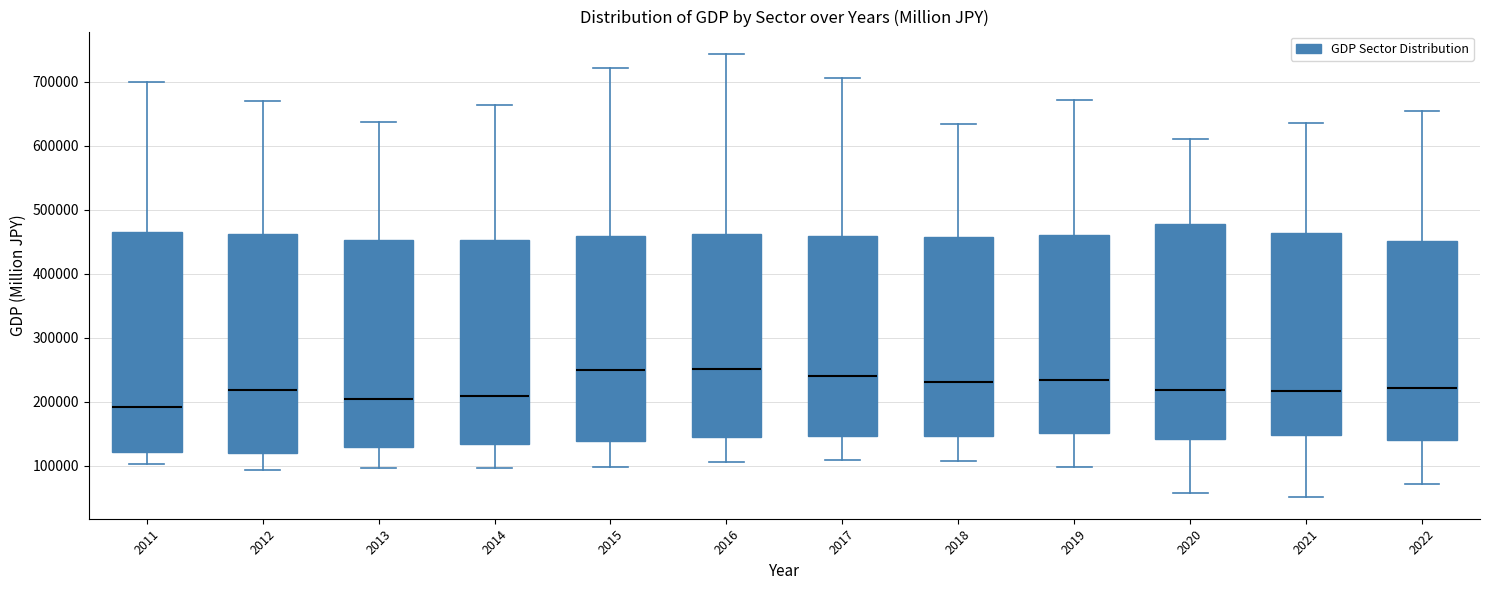

Where is the upper edge of the box at x = 2019 on the y-axis? The values are not printed on the chart, so give them approximately, as read against the axis.

460000